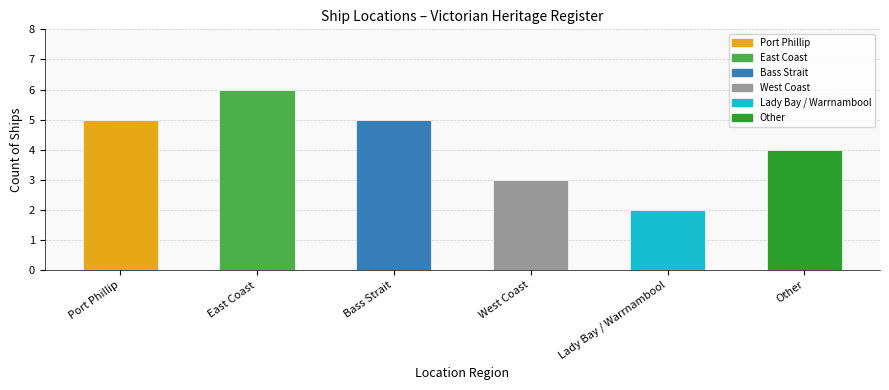

What is the greatest value displayed?

6